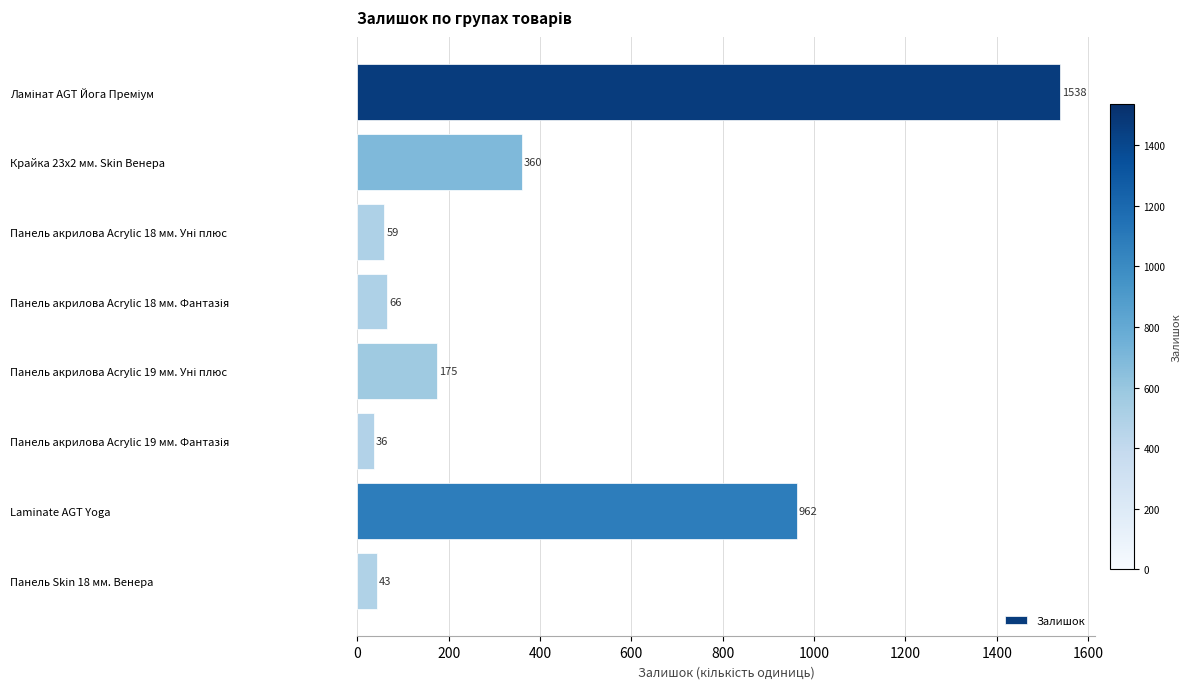

True or false: the data shows 43 at Панель Skin 18 мм. Венера.

True